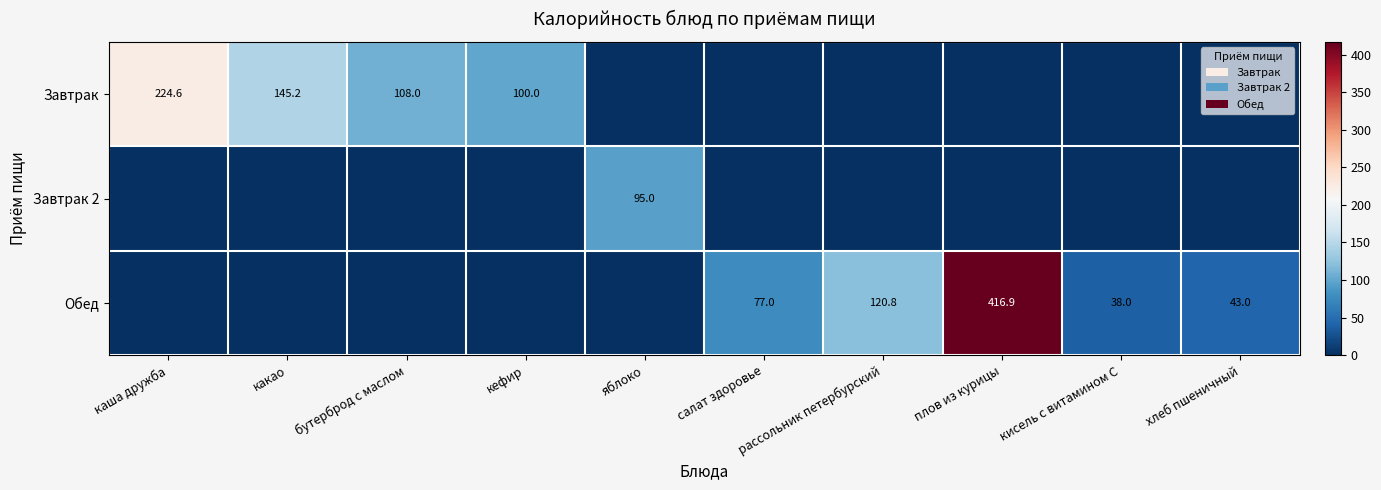

Is it true that Обед equals 28.7 at хлеб пшеничный?

False